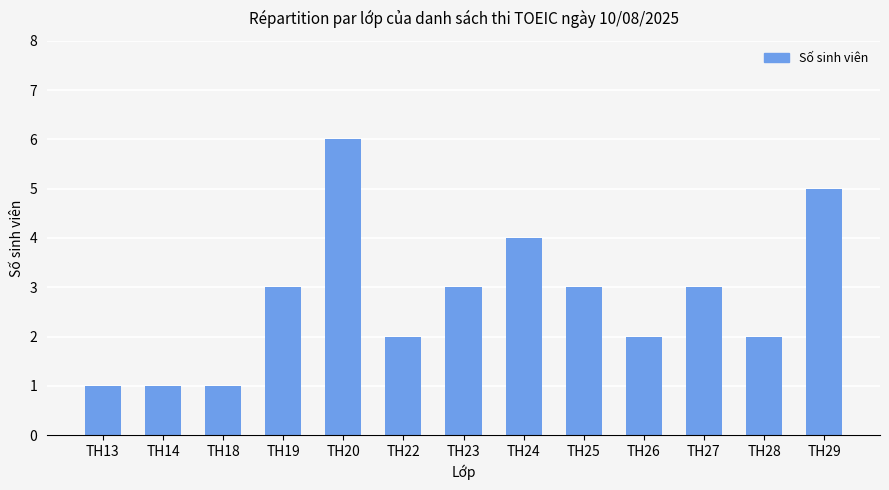

What is the smallest value displayed?

1